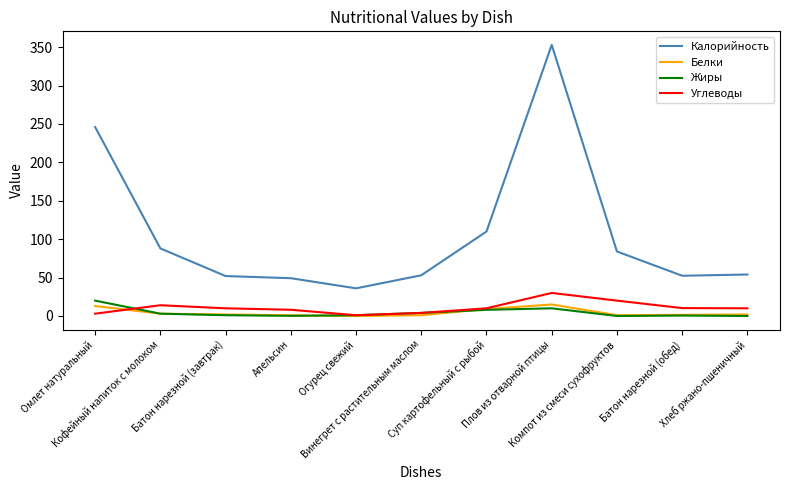

What is the maximum value shown in the chart?

353.0